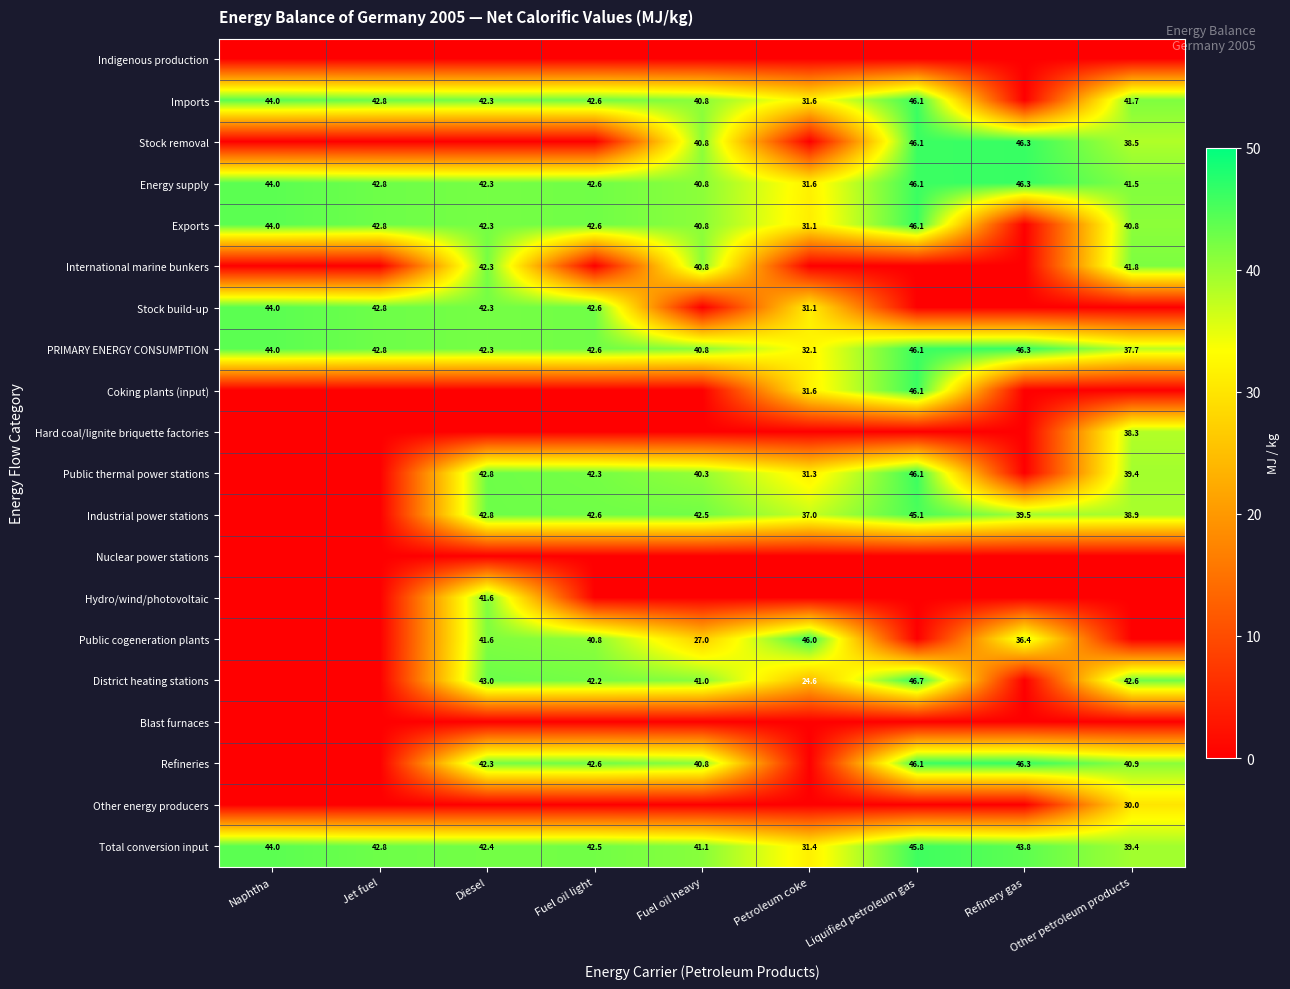

Which category has the highest value in the Energy supply series?

Refinery gas